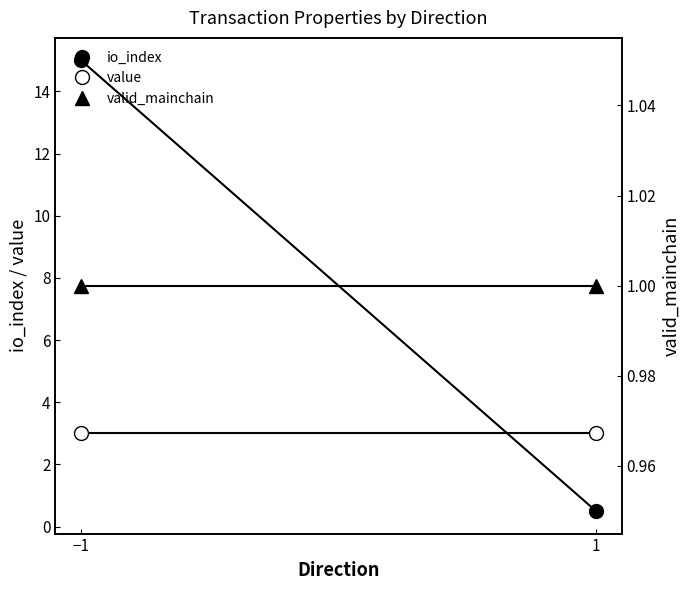

At how many categories does at least one series exceed 14?

1